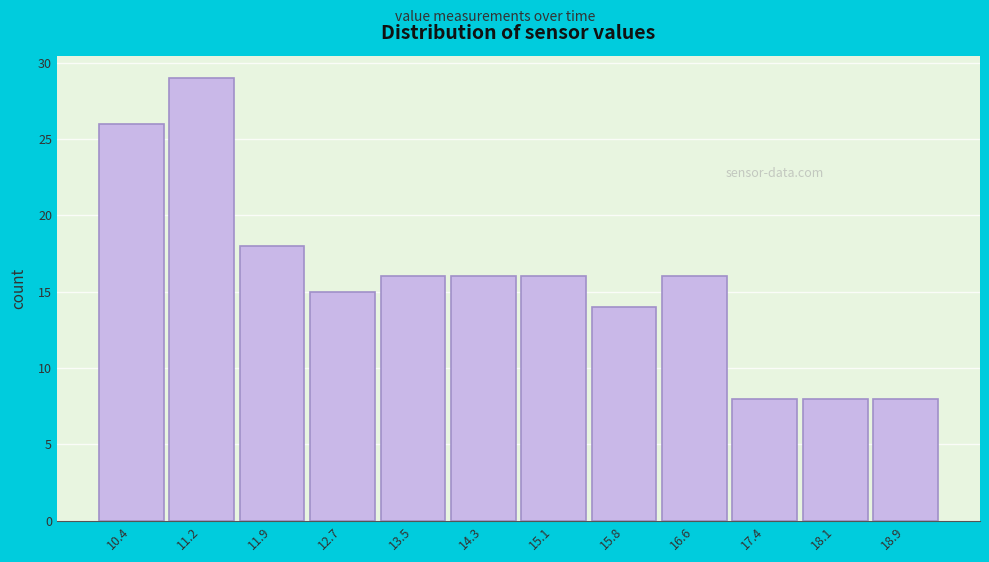

Reading left to right, what are all the values shown in this chart?

10.4=26	11.2=29	11.9=18	12.7=15	13.5=16	14.3=16	15.1=16	15.8=14	16.6=16	17.4=8	18.1=8	18.9=8